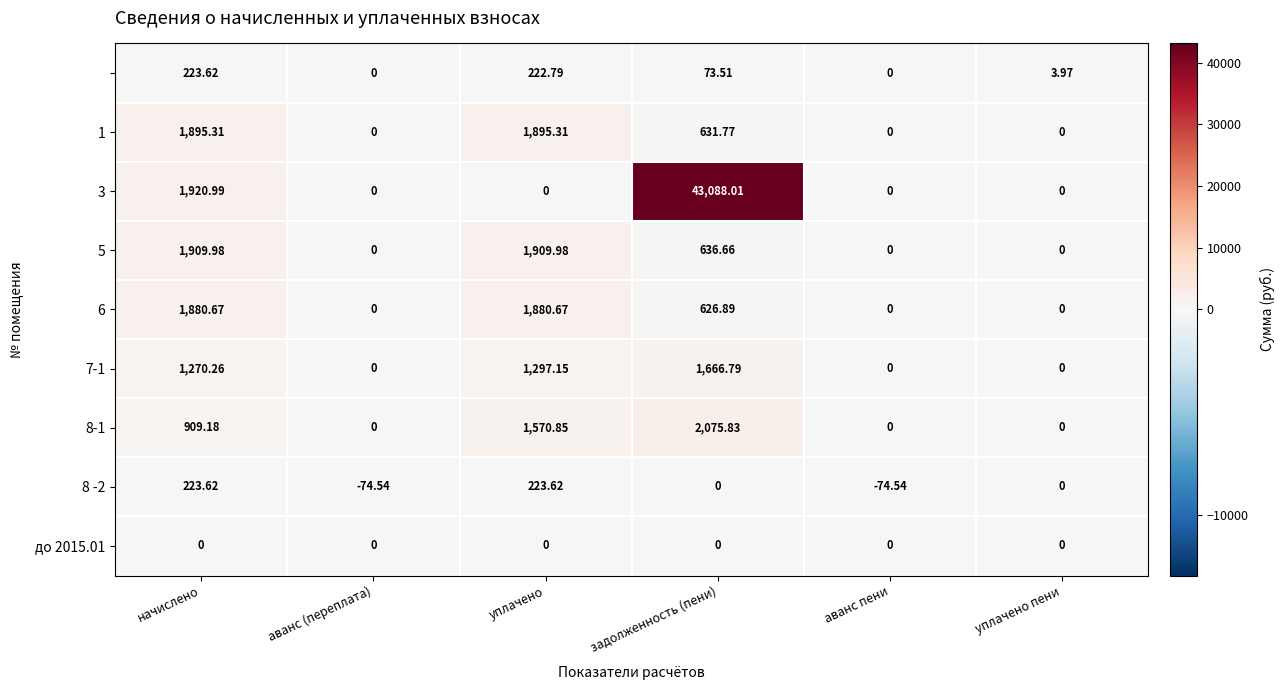

At which category is the sum across all series the highest?

задолженность (пени)